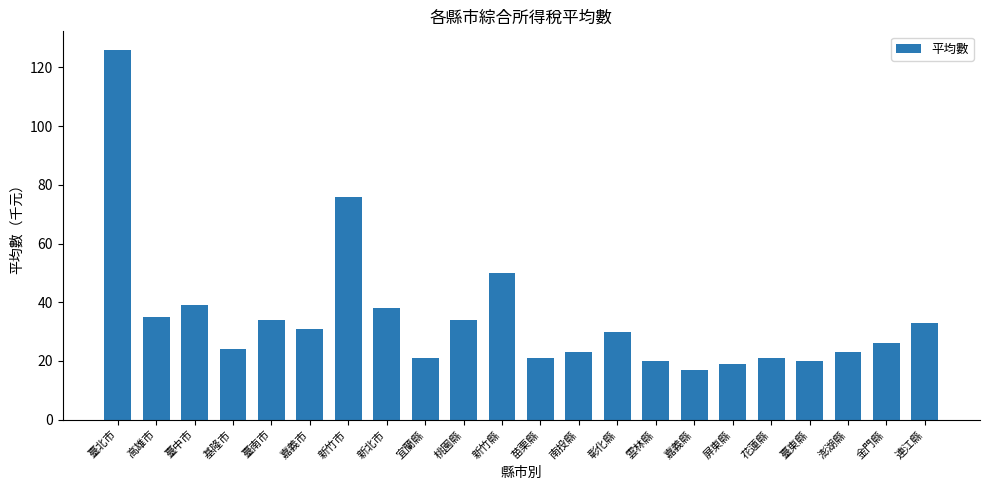

Are the bars horizontal?

No